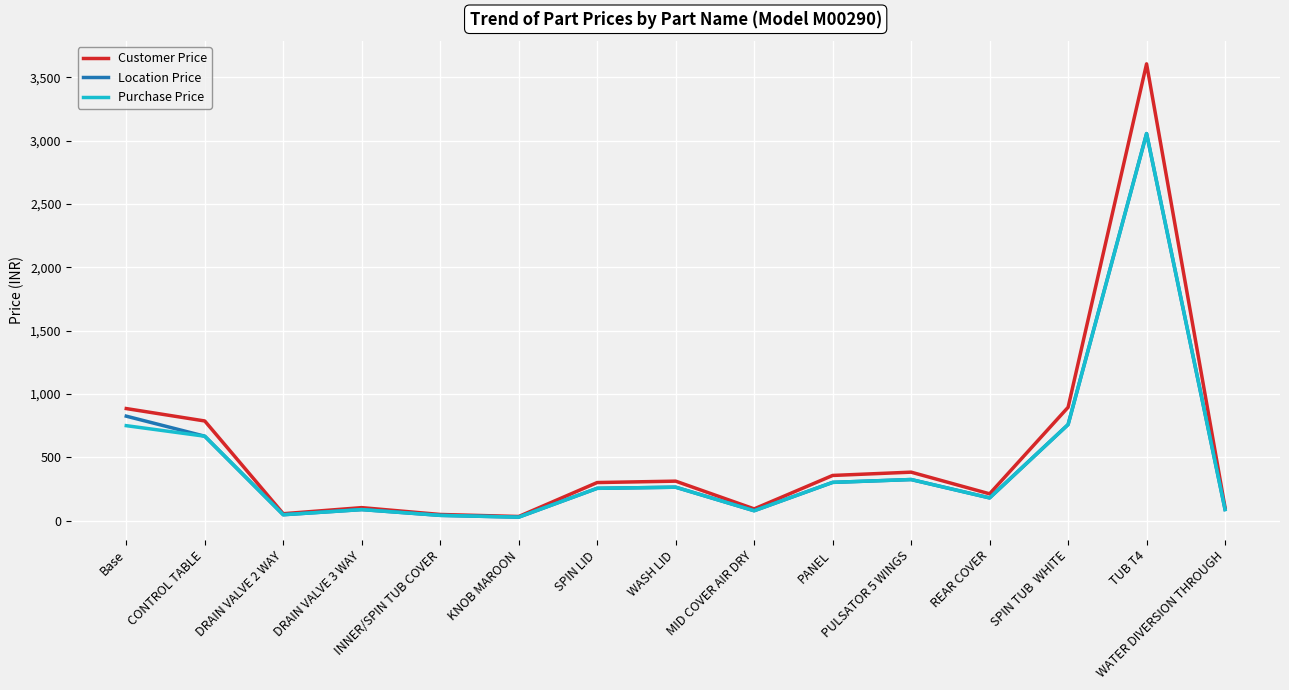

Which series has the widest spread of values?

Customer Price